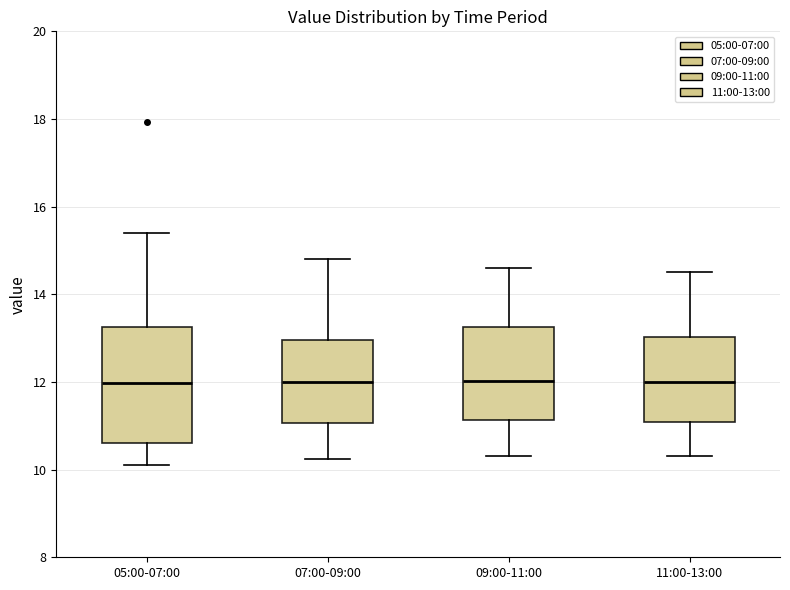

Comparing the boxes themselves (not the whiskers), which one is the tallest?

05:00-07:00